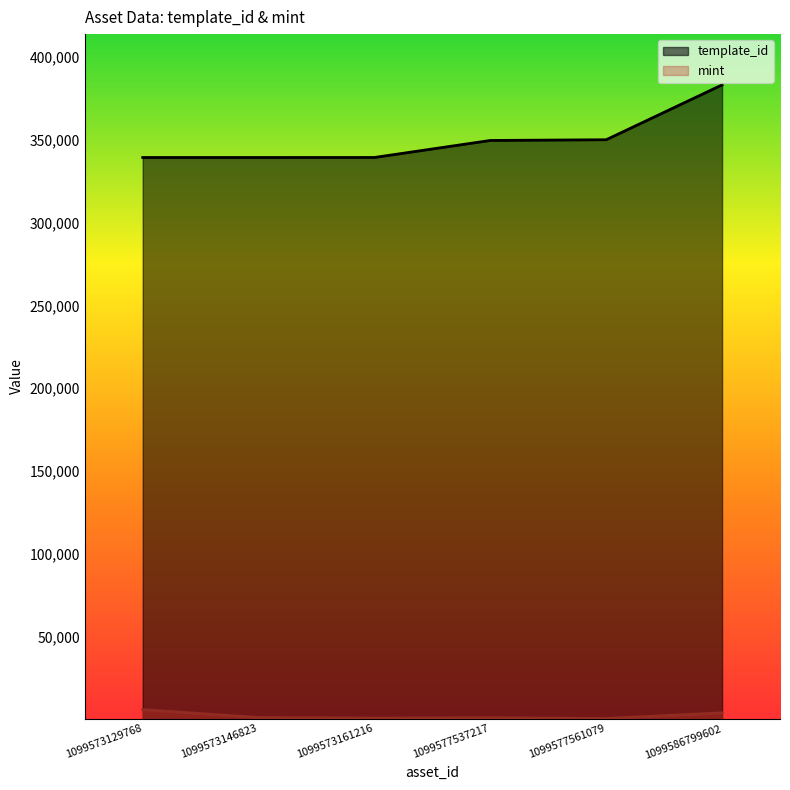

Does the chart have visible grid lines?

No